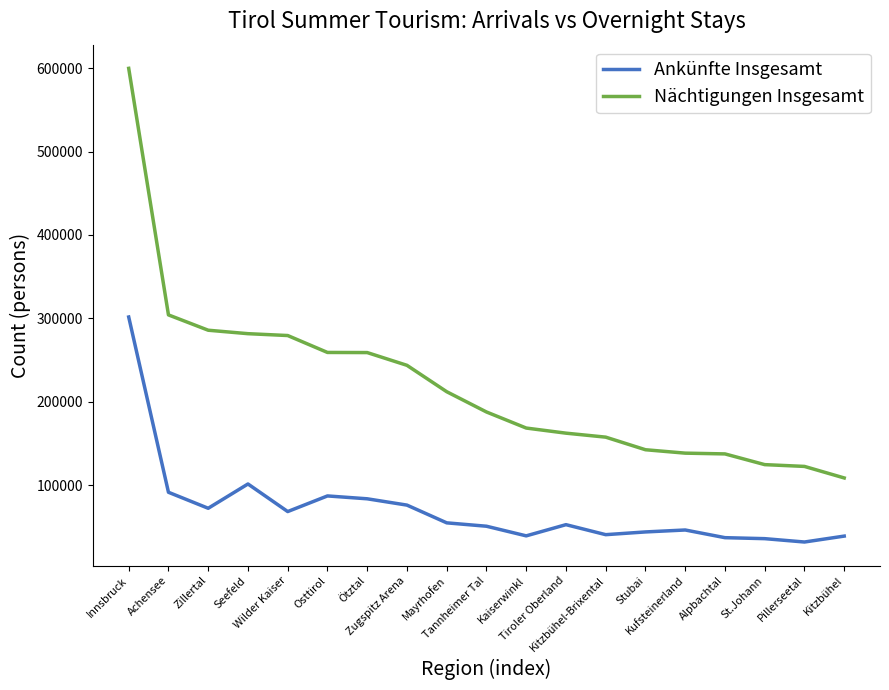

List the series in order of their overall mean, lowest first.

Ankünfte Insgesamt, Nächtigungen Insgesamt